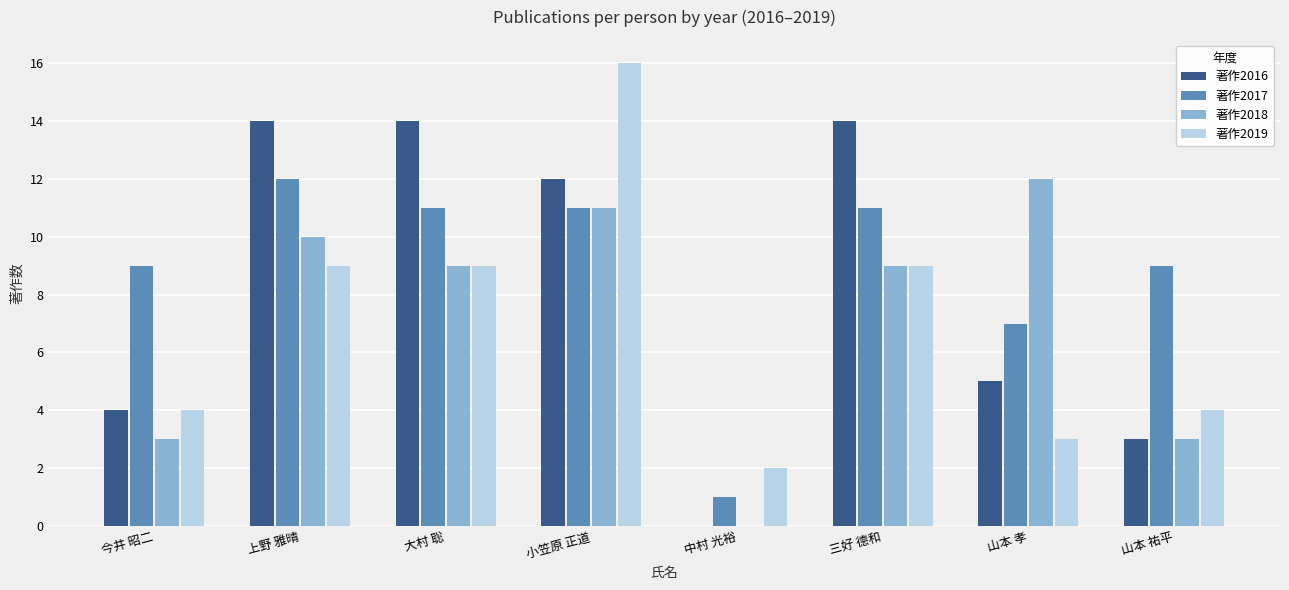

Reading left to right, list all the values displayed in this chart.

著作2016: 4	14	14	12	0	14	5	3
著作2017: 9	12	11	11	1	11	7	9
著作2018: 3	10	9	11	0	9	12	3
著作2019: 4	9	9	16	2	9	3	4